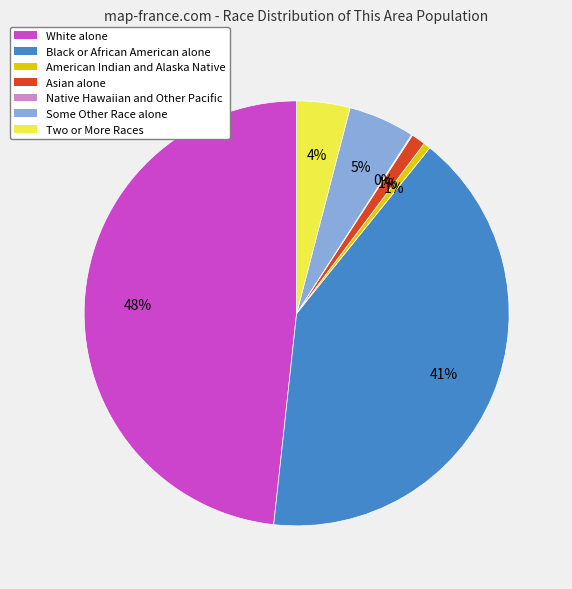

Is American Indian and Alaska Native the majority of the pie?

No